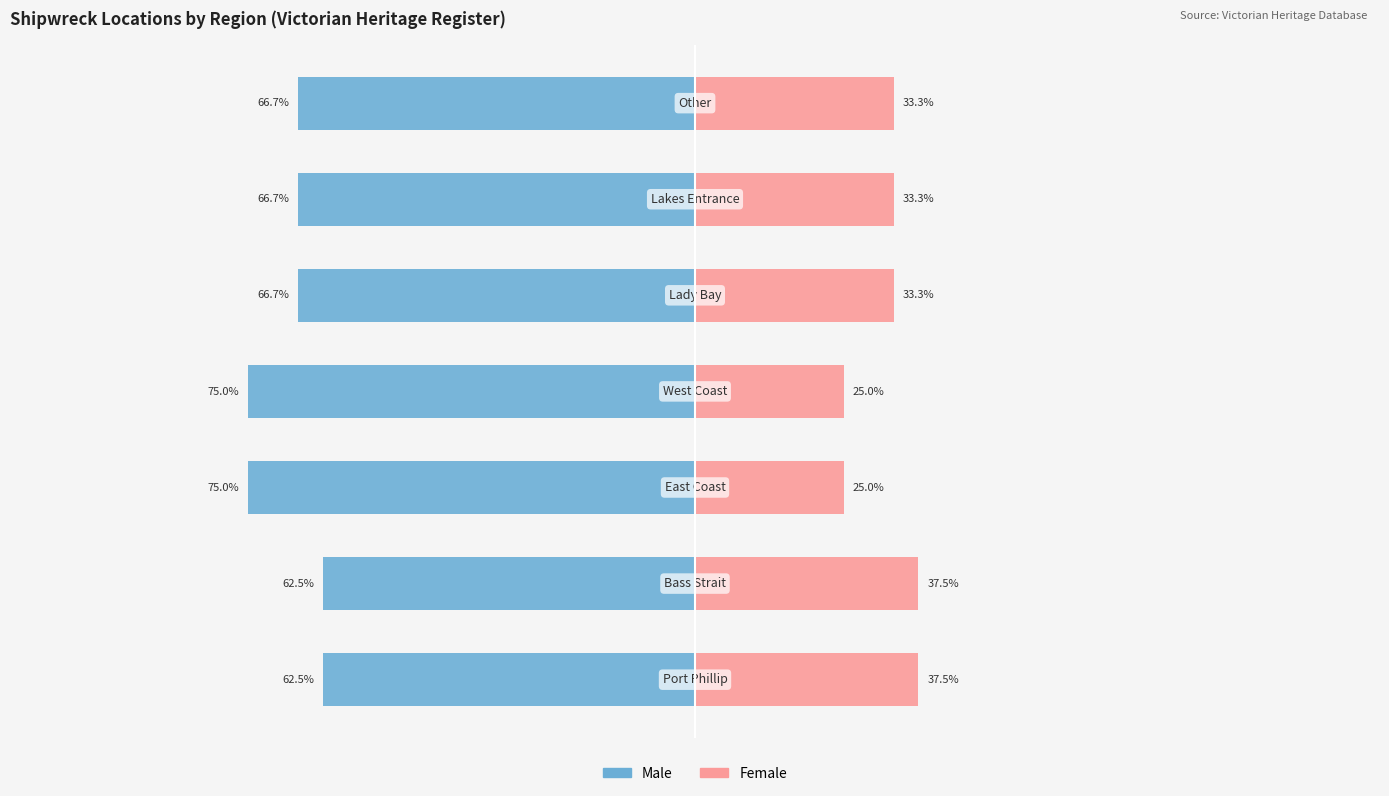

At how many categories does at least one series exceed -13?

7